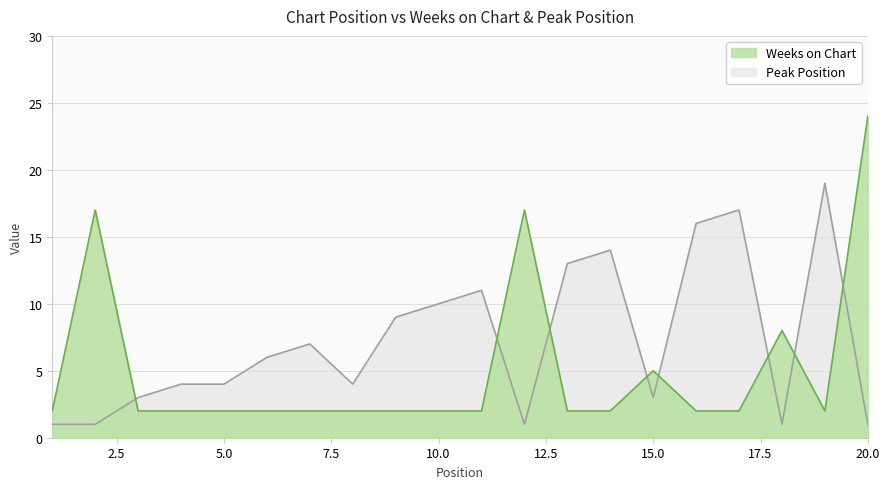

Which label corresponds to the largest value in the chart?

20